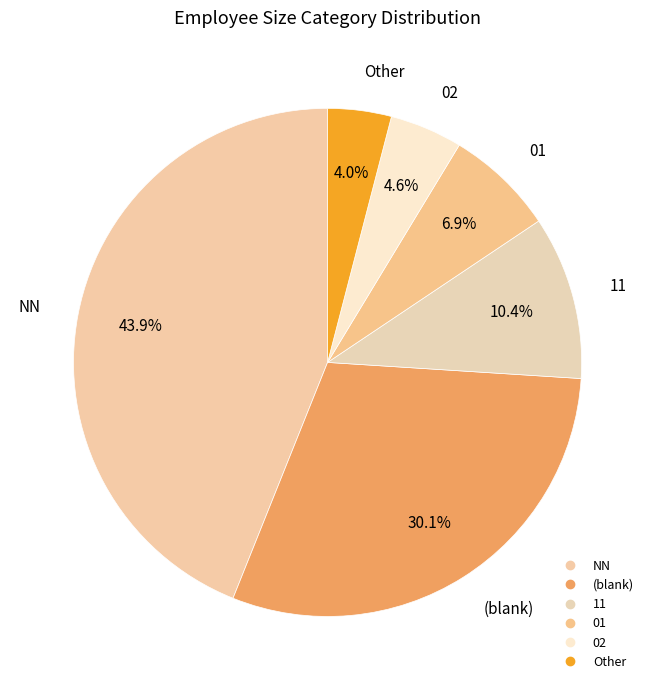

Rank the categories by value from highest to lowest.

NN, , 11, 01, 02, Other